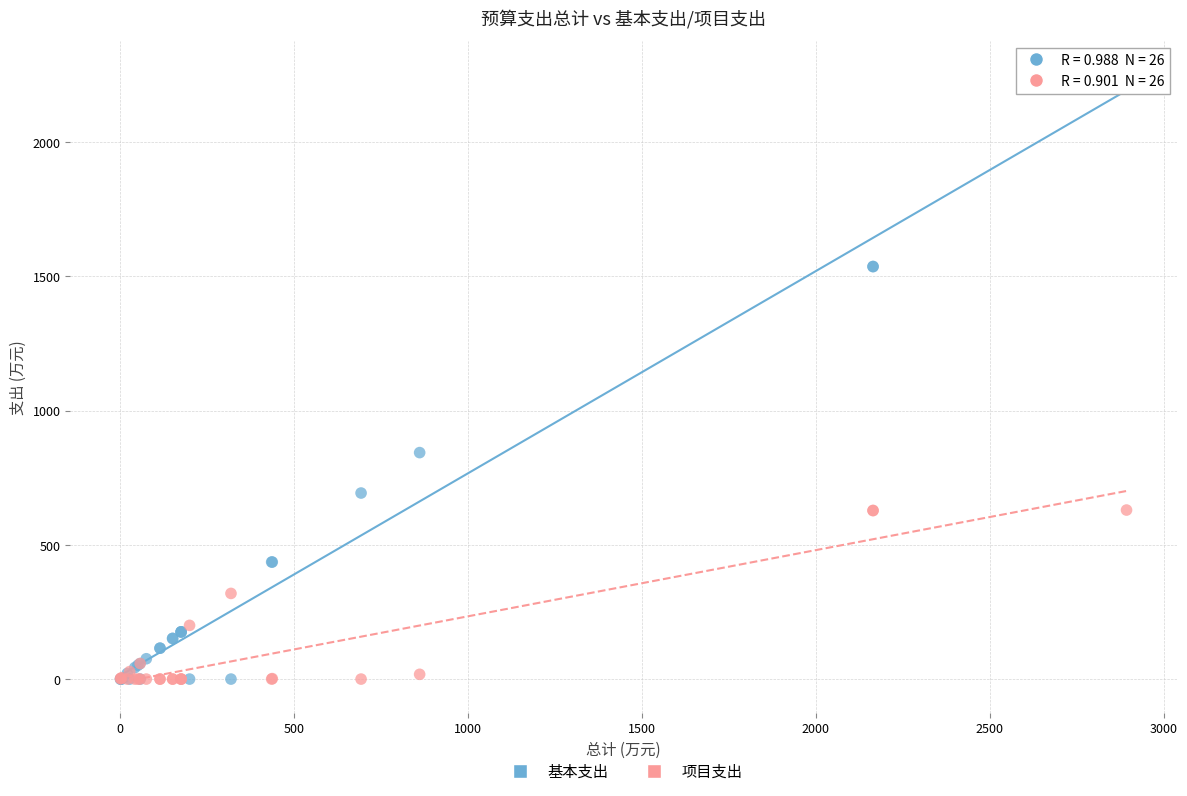

Which series has the largest Y range (max minus min)?

基本支出